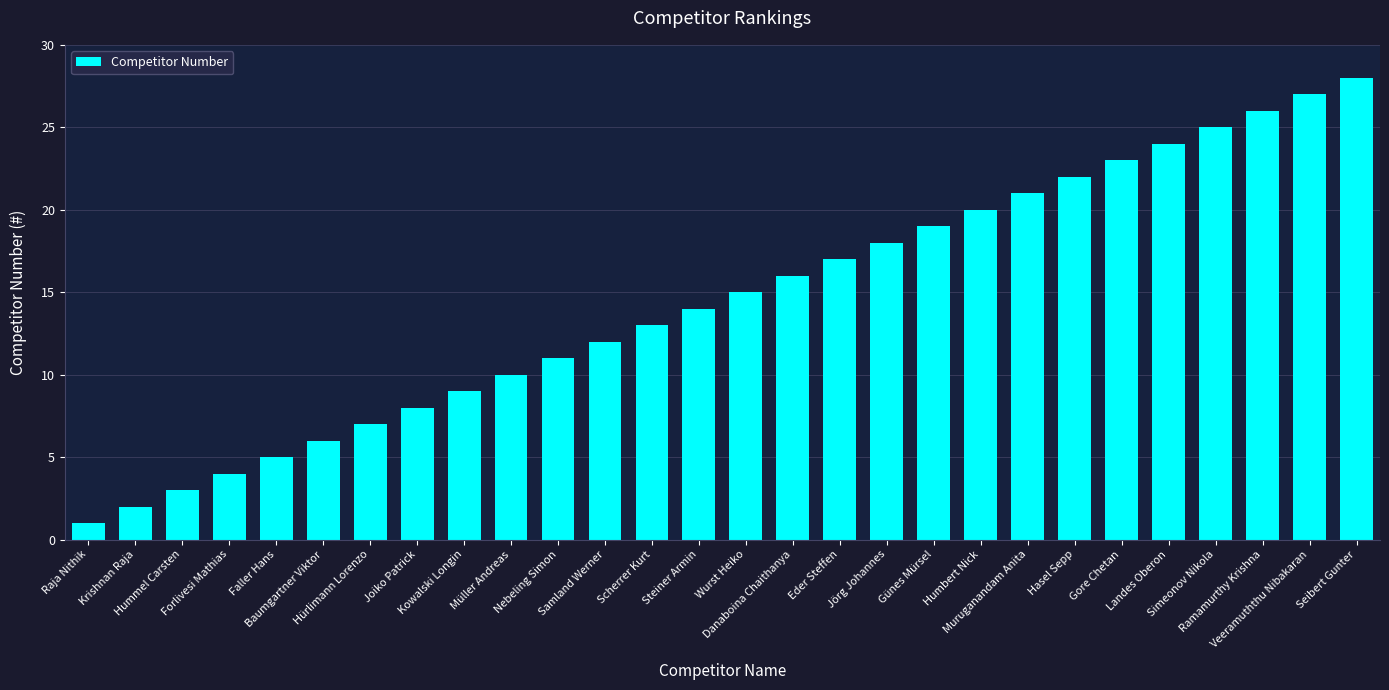

List the labels in order of value, smallest first.

Raja Nithik, Krishnan Raja, Hummel Carsten, Forlivesi Mathias, Faller Hans, Baumgartner Viktor, Hürlimann Lorenzo, Joiko Patrick, Kowalski Longin, Müller Andreas, Nebeling Simon, Samland Werner, Scherrer Kurt, Steiner Armin, Wurst Heiko, Danaboina Chaithanya, Eder Steffen, Jörg Johannes, Günes Mürsel, Humbert Nick, Muruganandam Anita, Hasel Sepp, Gore Chetan, Landes Oberon, Simeonov Nikola, Ramamurthy Krishna, Veeramuththu Nibakaran, Seibert Gunter